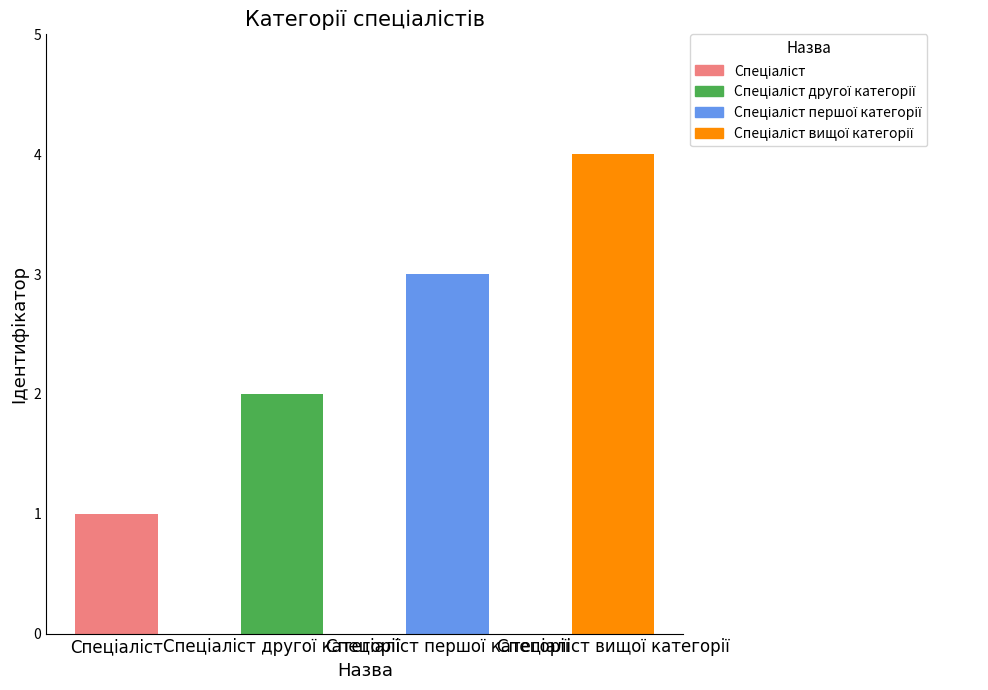

What is the greatest value displayed?

4